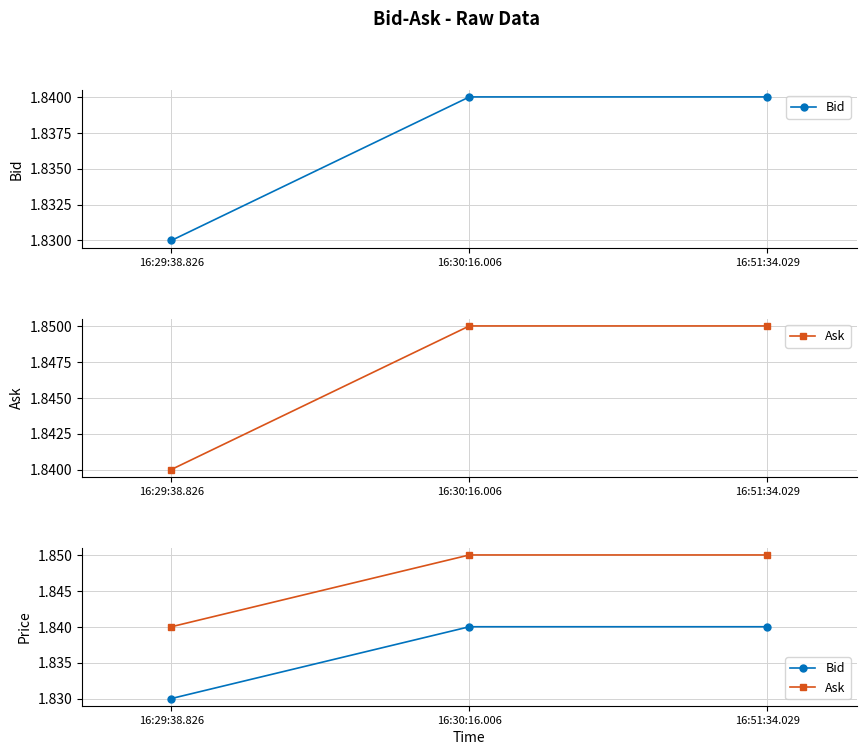

Reading left to right, transcribe all the data shown in this chart.

Bid: 16:29:38.826=1.8	16:30:16.006=1.8	16:51:34.029=1.8
Ask: 16:29:38.826=1.8	16:30:16.006=1.9	16:51:34.029=1.9